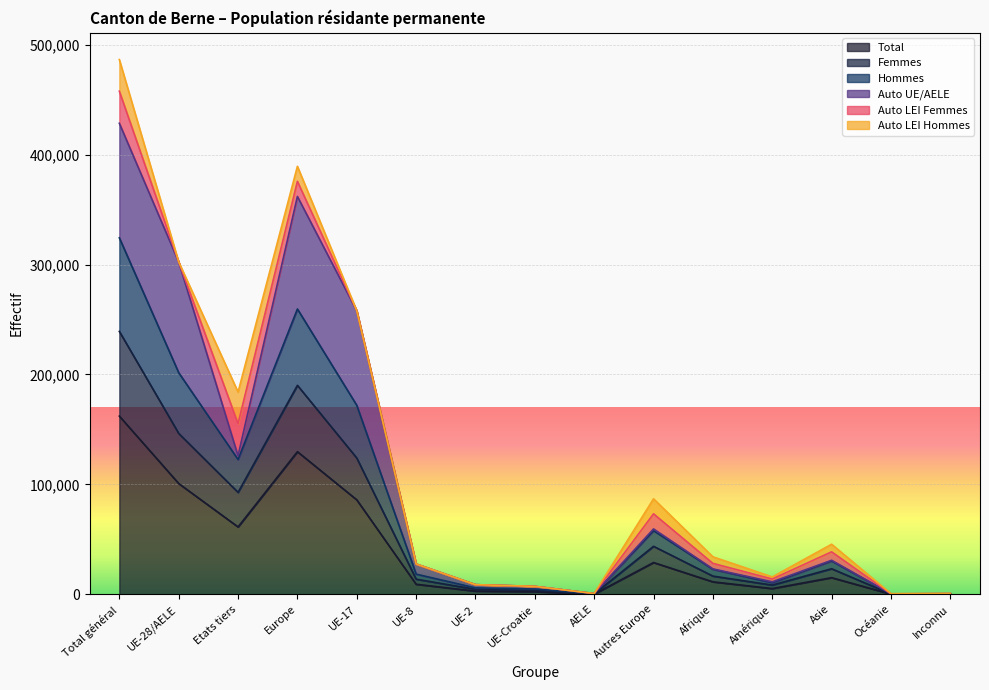

Which category has the highest value in the Total series?

Total général